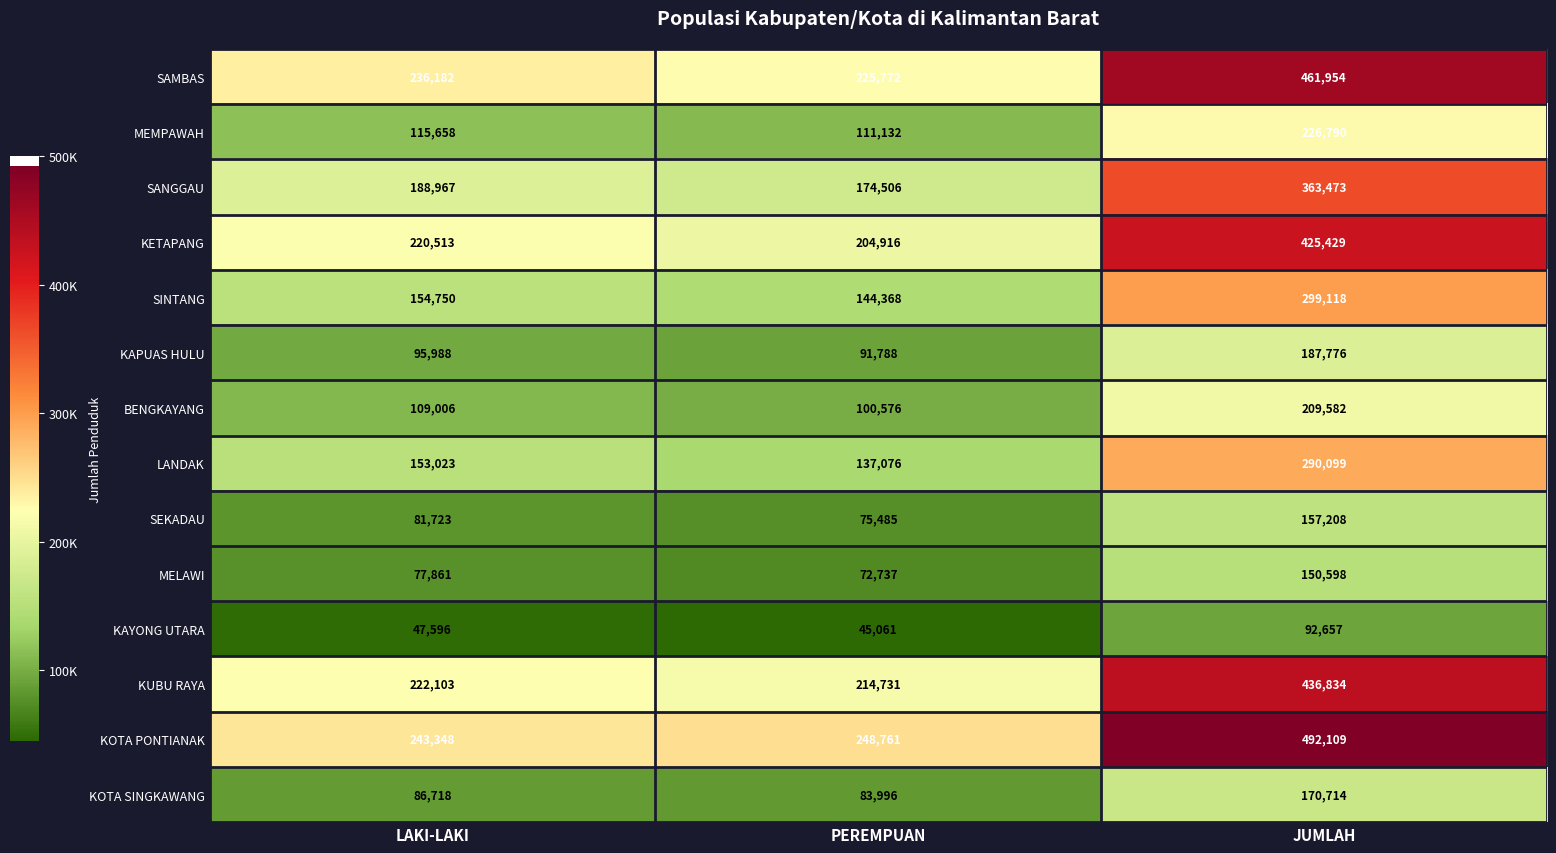

What is the spread (max minus min) of values at PEREMPUAN?

203700